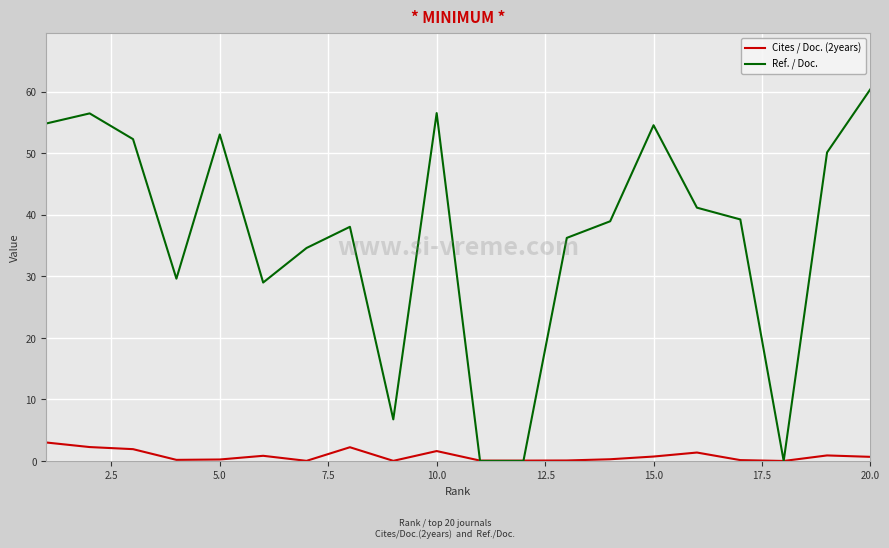

List the series in order of their overall mean, highest first.

Ref. / Doc., Cites / Doc. (2years)